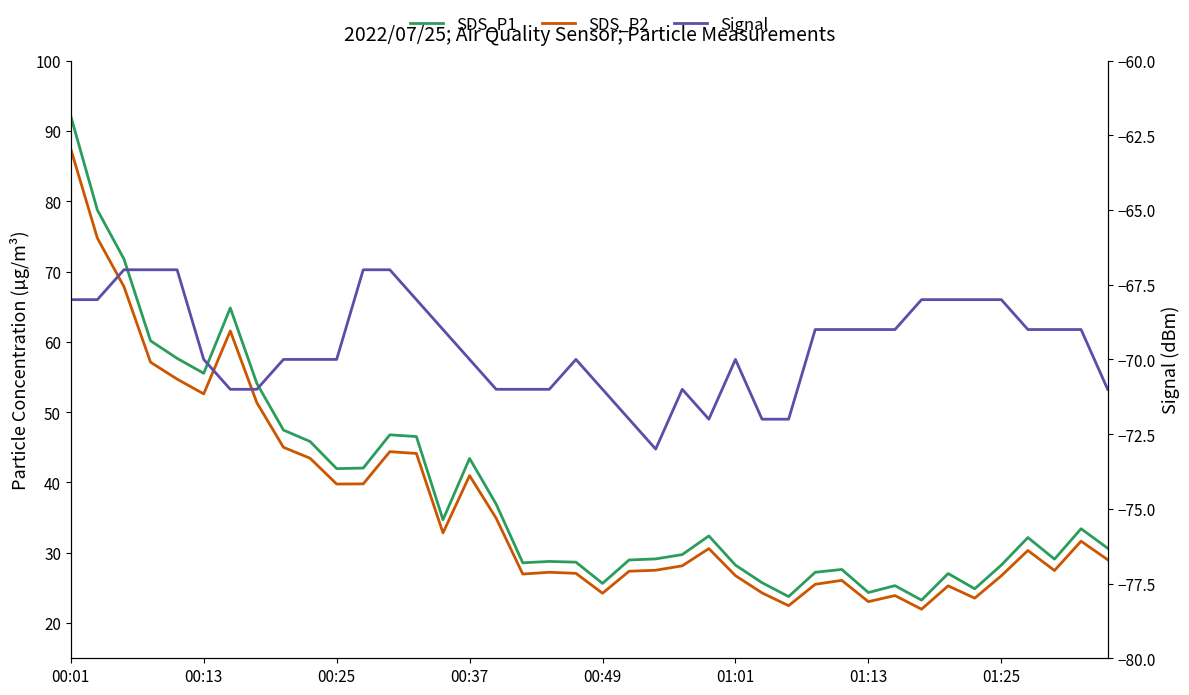

Is the value of SDS_P2 at 17 greater than the value of Signal at 27?

Yes